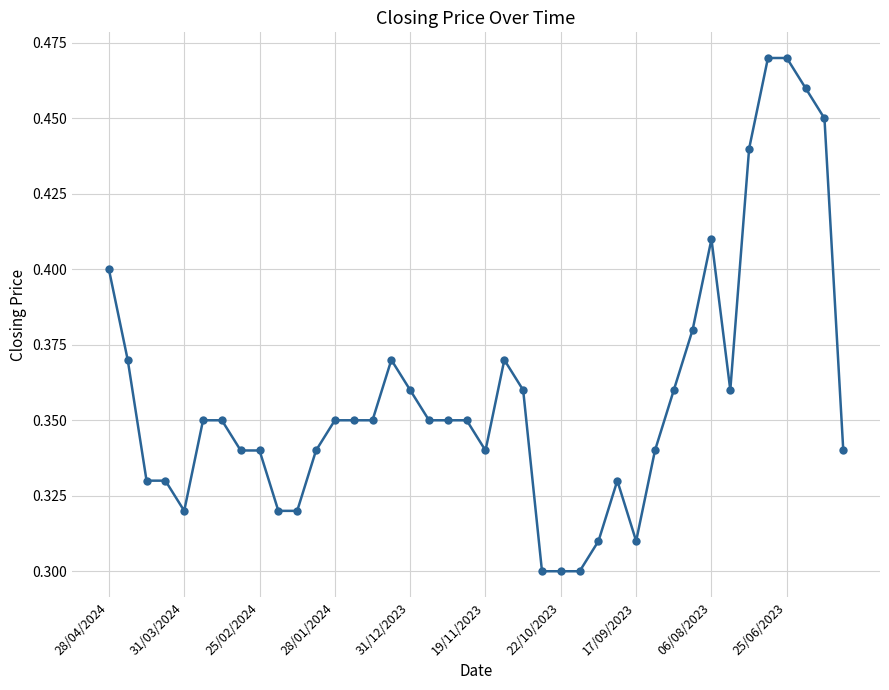

What is the sum of all values?

14.3